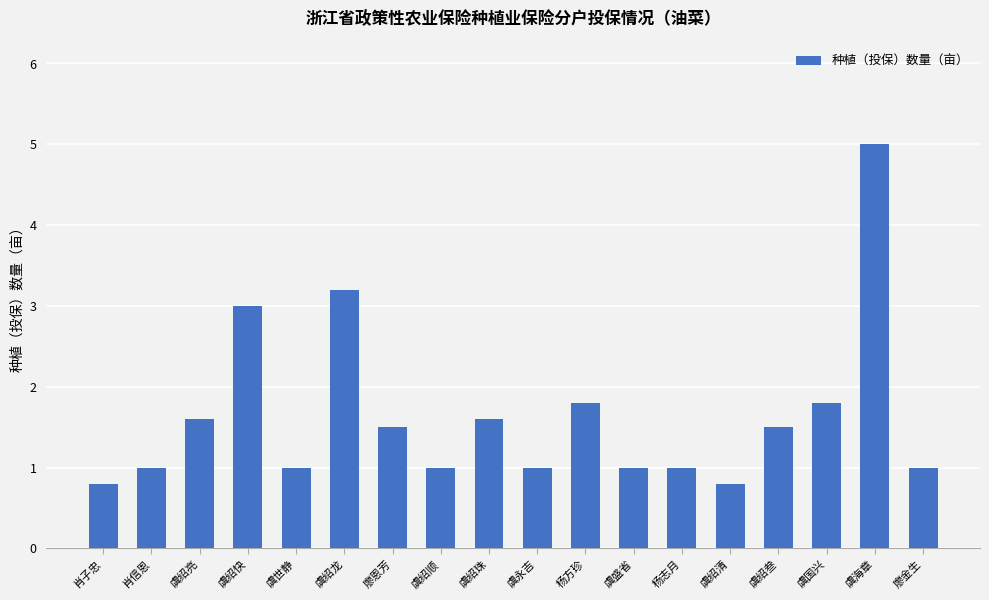

Approximately how many times larger is the value at 廖金生 compared to 虞国兴?

0.6